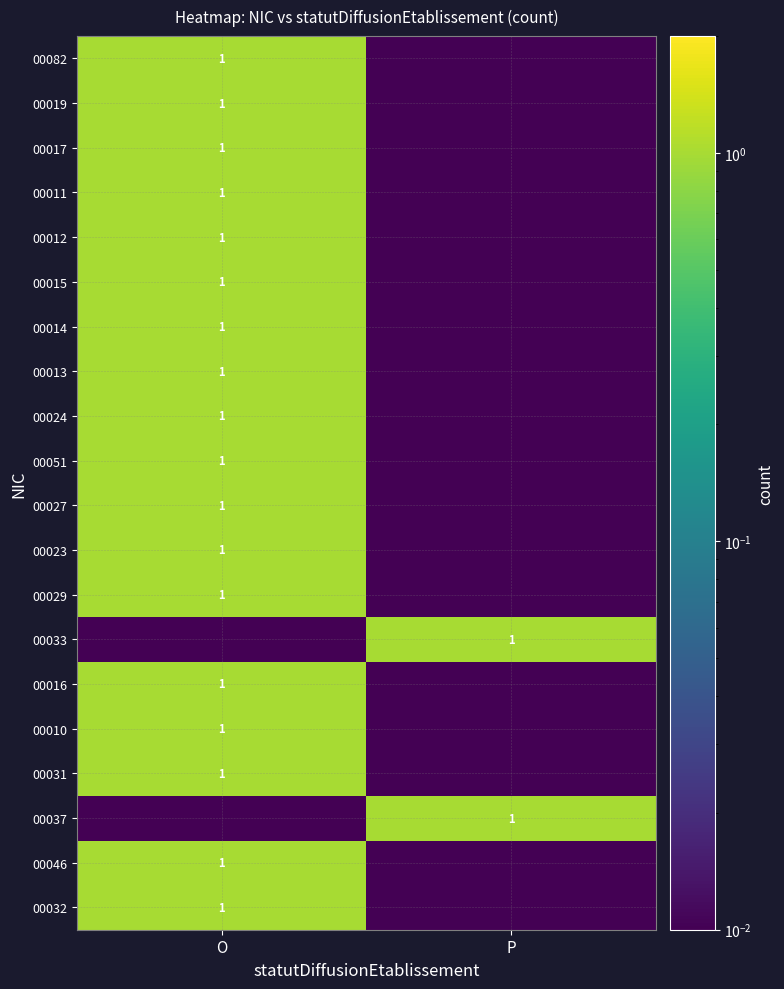

What value does the 00033 series have at P?

1.0